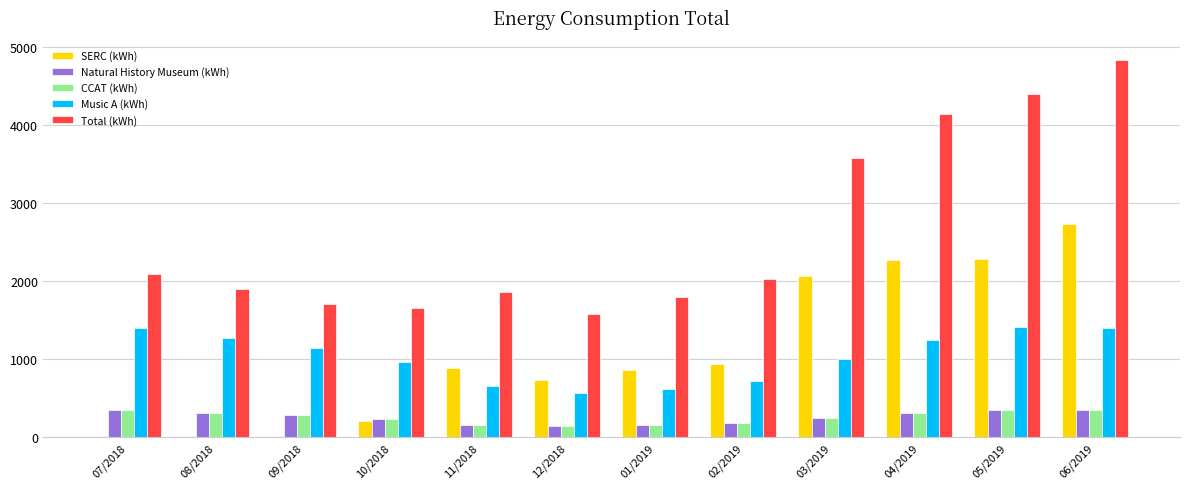

Which label corresponds to the largest value in the chart?

06/2019